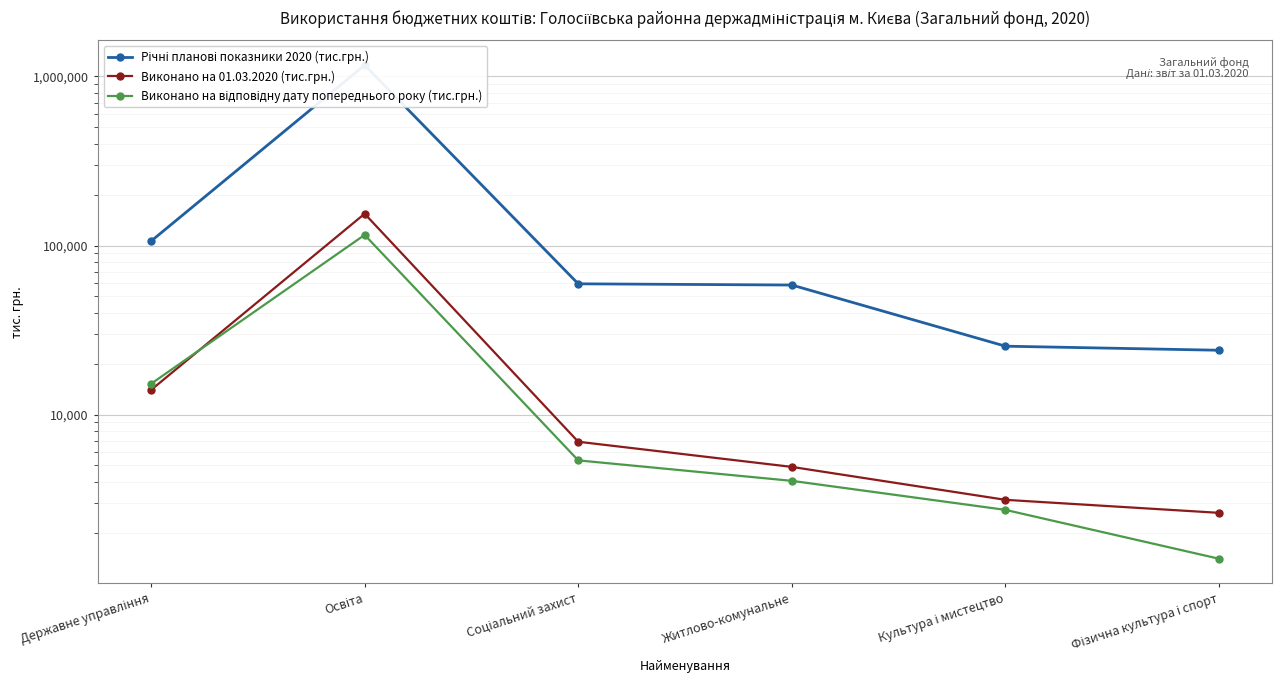

What is the label of the 5th point from the right?

Освіта